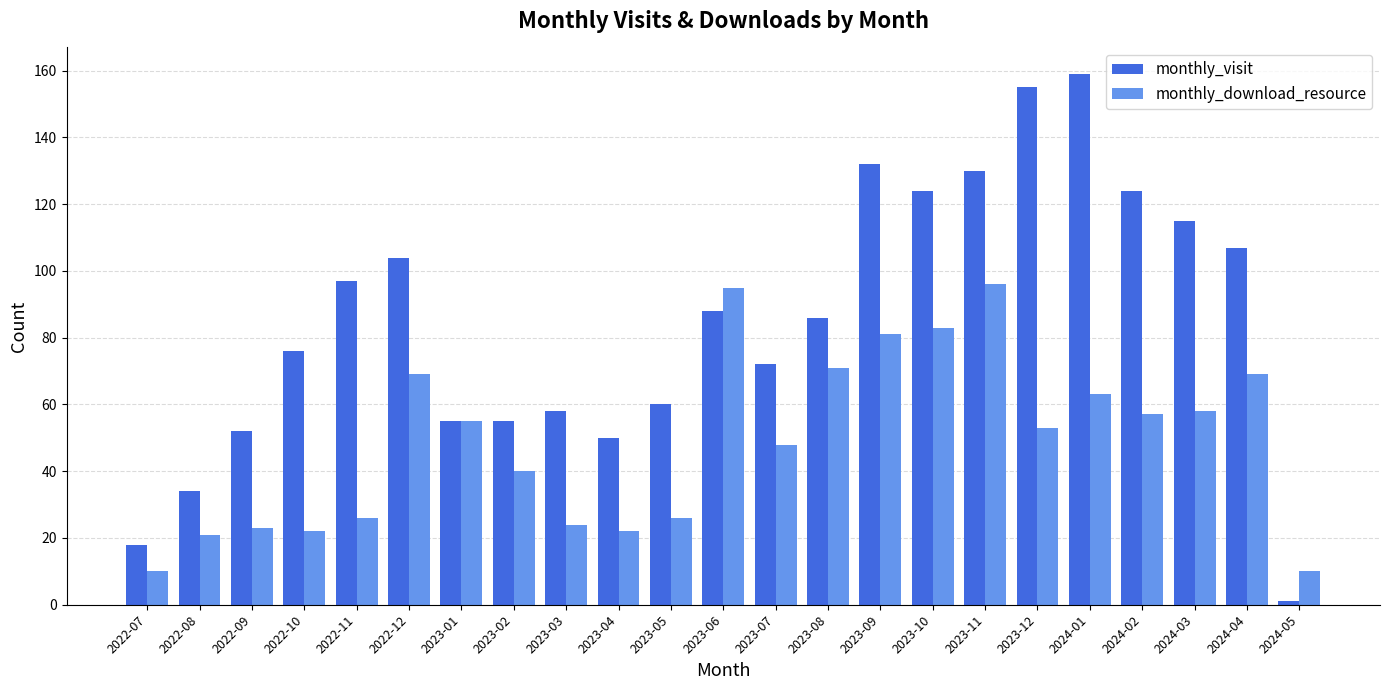

What is the approximate value of monthly_download_resource at 2024-01, to the nearest 5?

65